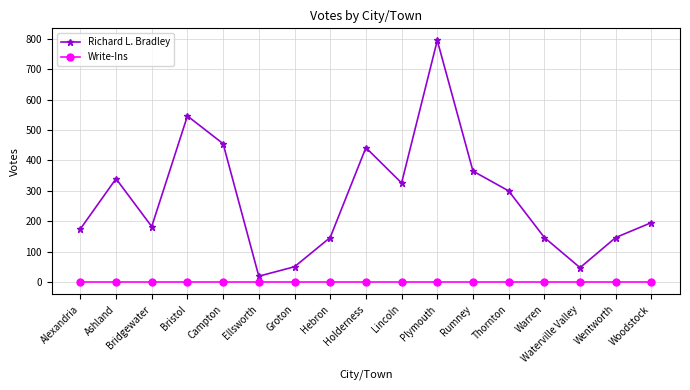

How many lines are shown in the chart?

2